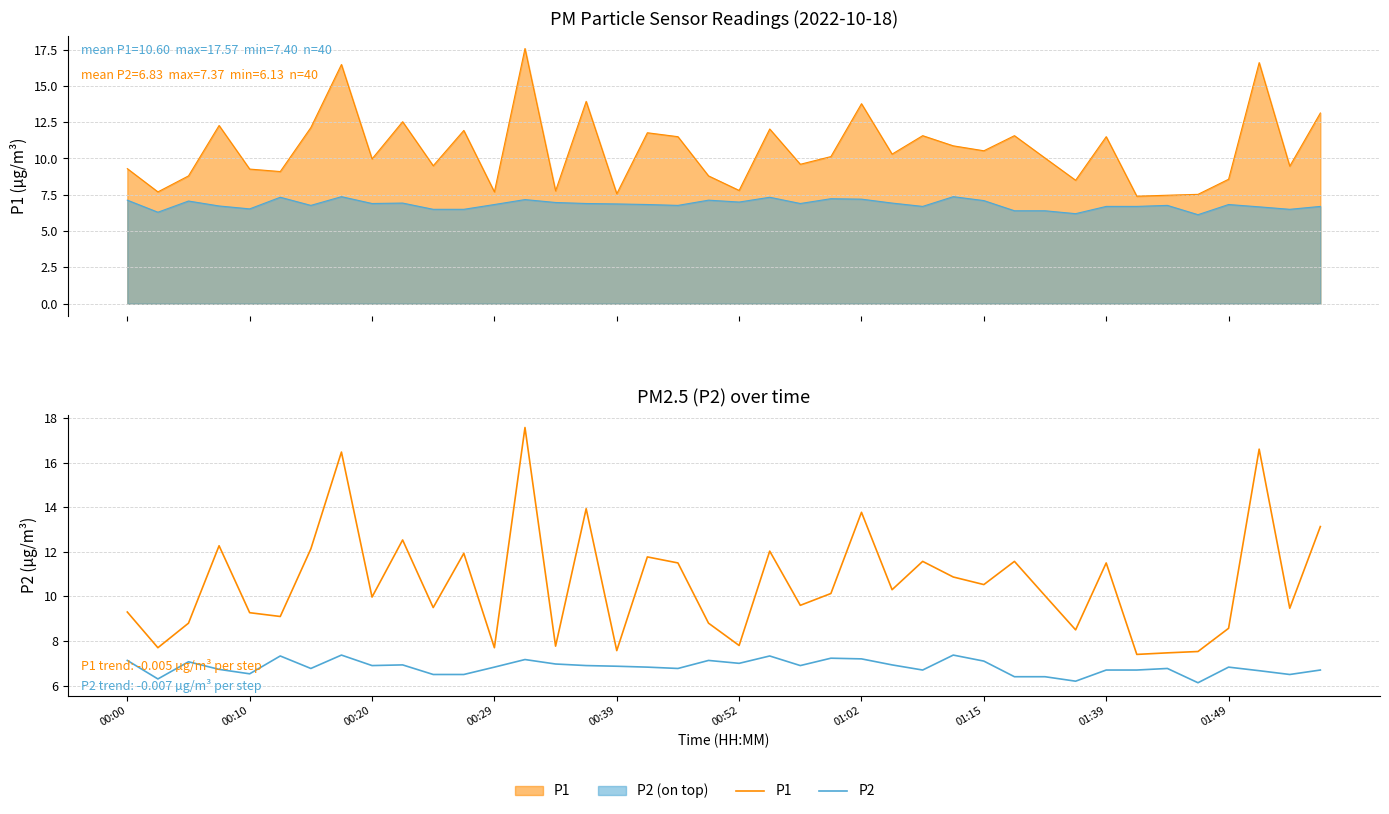

At which category does the chart reach its minimum across all series?

35